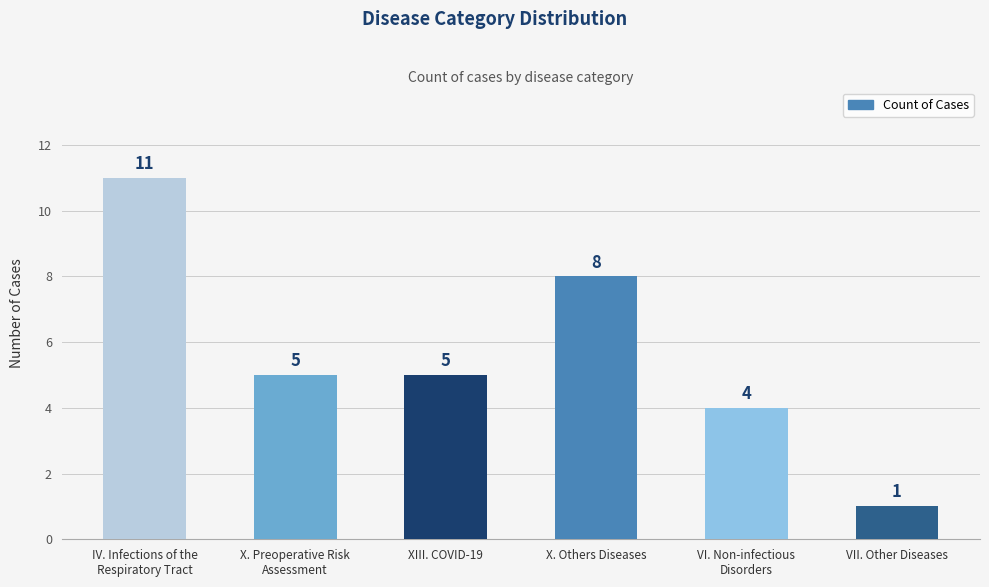

What is the ratio of the value at X. Others Diseases to the value at VI. Non-infectious
Disorders?

2.0